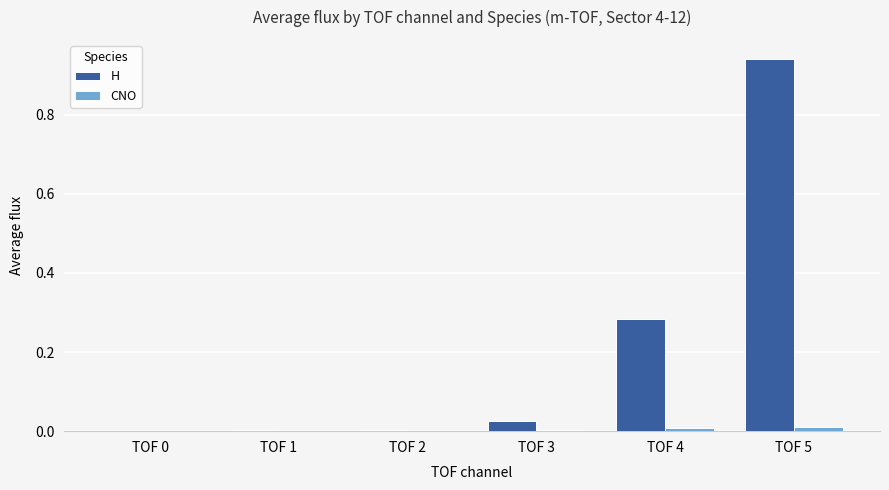

True or false: H has a value of 0.5 at TOF 5.

False